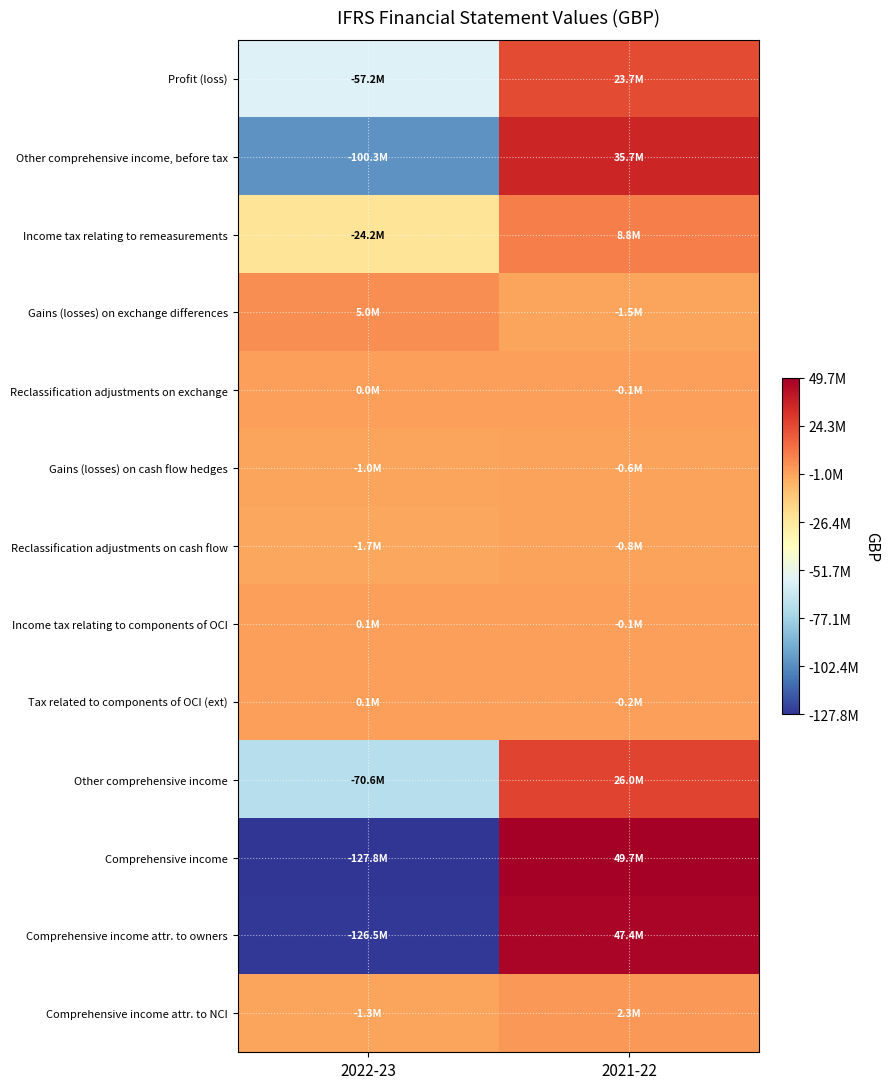

Count the number of data series in this chart.

13